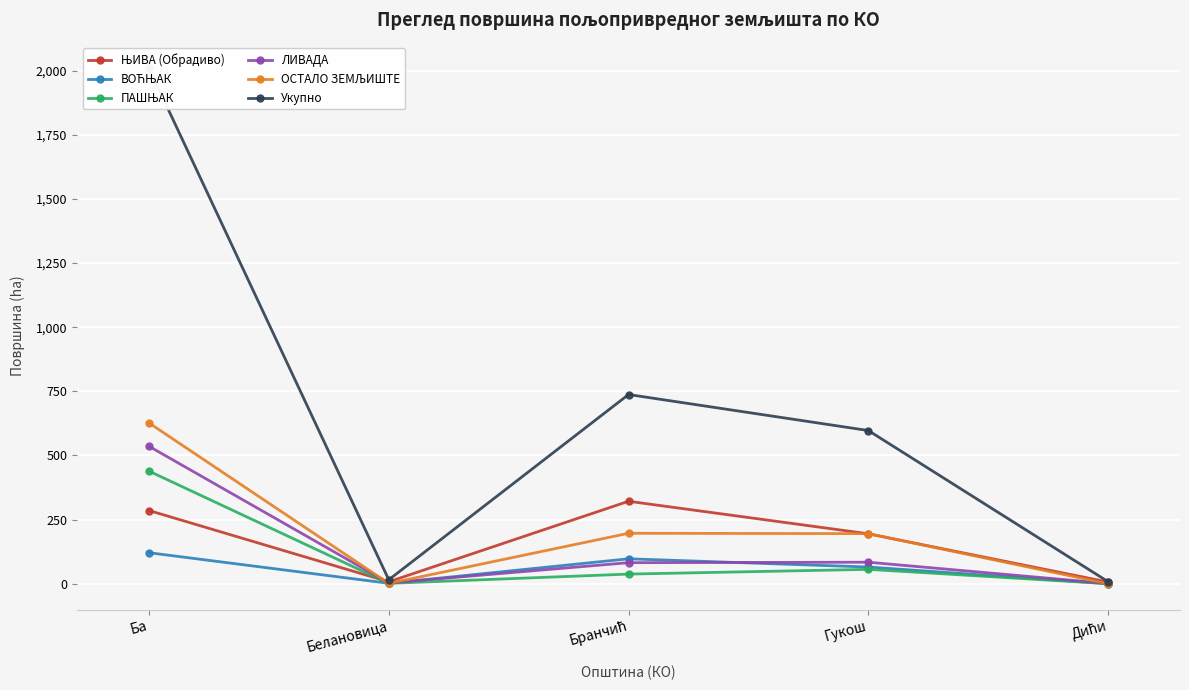

What is the spread (max minus min) of values at Ба?

1887.5